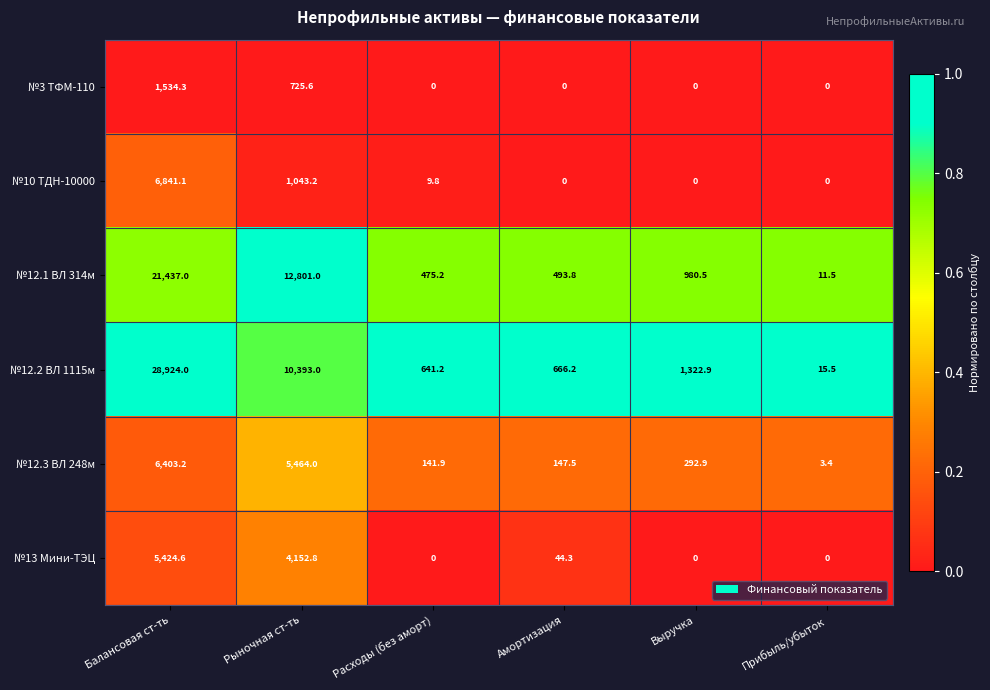

What is the sum of all №12.2 ВЛ 1115м values?

41962.8